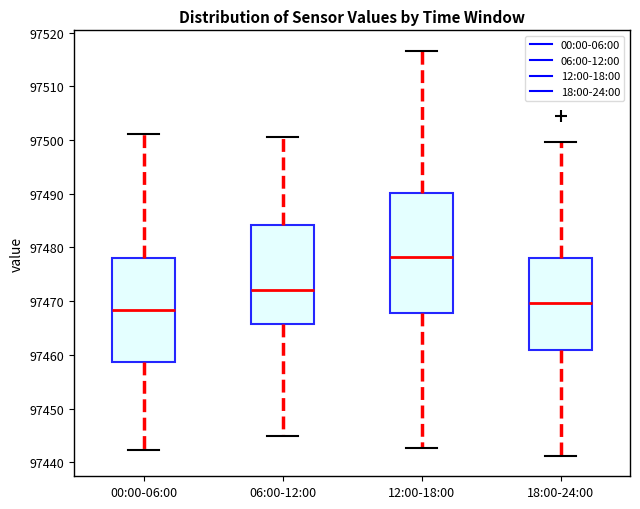

Reading left to right, read every box against the y-axis: the position of its median line, the range the box covers, and the ends of its whiskers. The values are not printed on the chart, so give them approximately, as read against the axis.

00:00-06:00: median 97468, box 97459 to 97478, whiskers 97442 to 97501
06:00-12:00: median 97472, box 97466 to 97484, whiskers 97445 to 97501
12:00-18:00: median 97478, box 97468 to 97490, whiskers 97443 to 97517
18:00-24:00: median 97470, box 97461 to 97478, whiskers 97441 to 97500